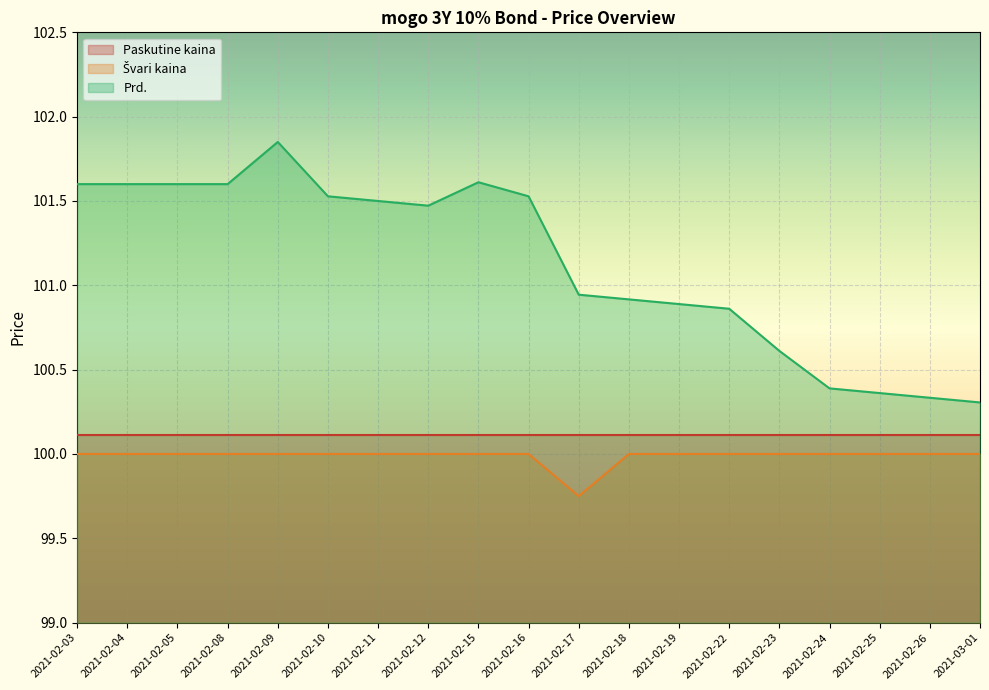

At which category is the sum across all series the highest?

2021-02-09